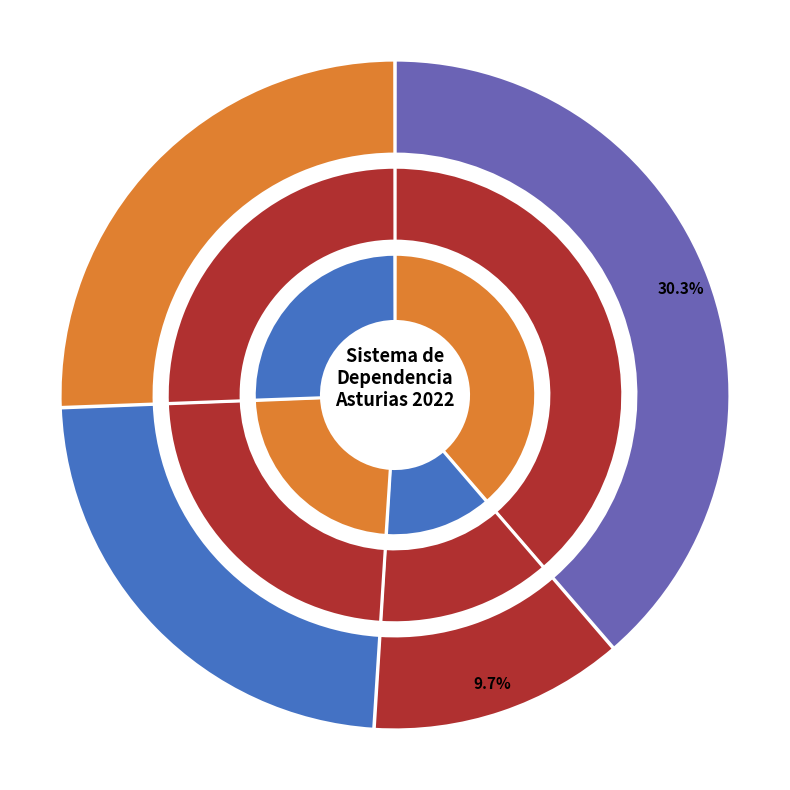

Which has a higher value, ASTURIAS or ÁREA II?

ASTURIAS